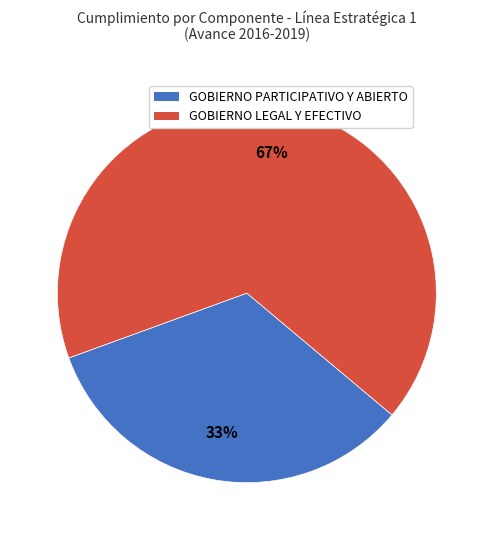

Which category has the smallest portion of the pie?

GOBIERNO PARTICIPATIVO Y ABIERTO